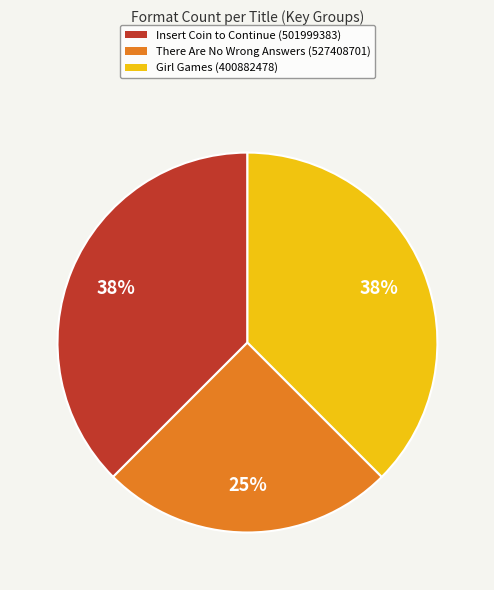

Does any single category account for the majority?

No